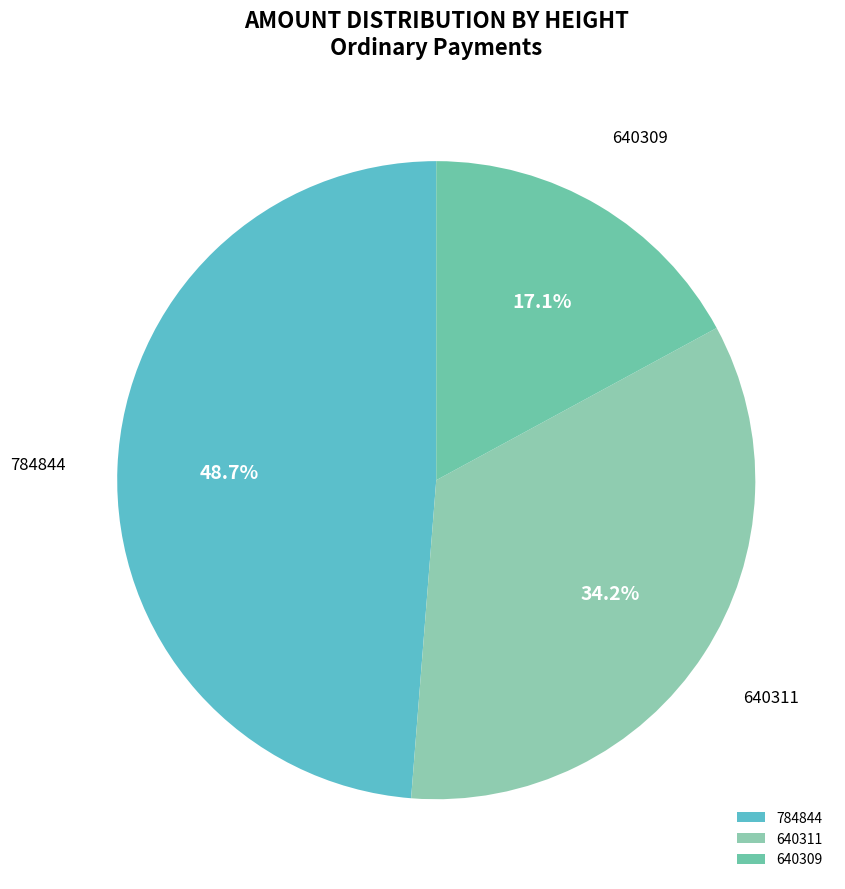

Which slice is the smallest?

640309